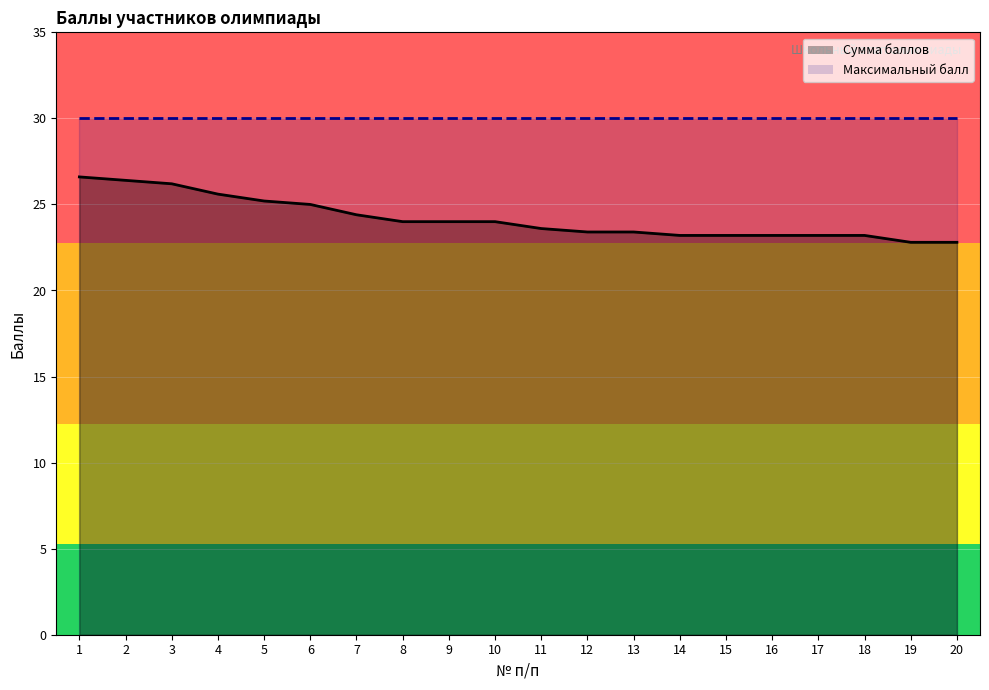

What is the sum of all values?

483.4